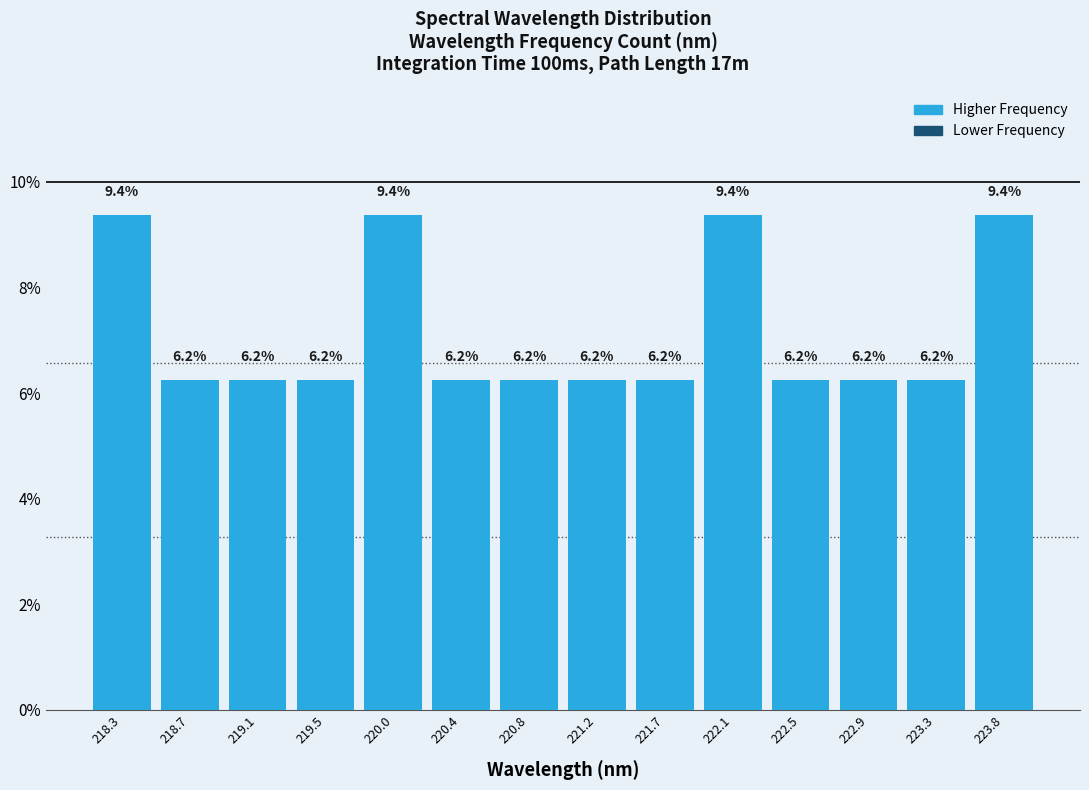

Reading left to right, transcribe this chart: for each bar, give the range it covers on the x-axis and its height. The bar edges are not printed on the chart, so give them approximately, as read against the axis.

218.05 to 218.50: 9.4
218.50 to 218.90: 6.2
218.90 to 219.35: 6.2
219.35 to 219.75: 6.2
219.75 to 220.15: 9.4
220.15 to 220.60: 6.2
220.60 to 221.00: 6.2
221.00 to 221.45: 6.2
221.45 to 221.85: 6.2
221.85 to 222.30: 9.4
222.30 to 222.70: 6.2
222.70 to 223.15: 6.2
223.15 to 223.55: 6.2
223.55 to 224.00: 9.4